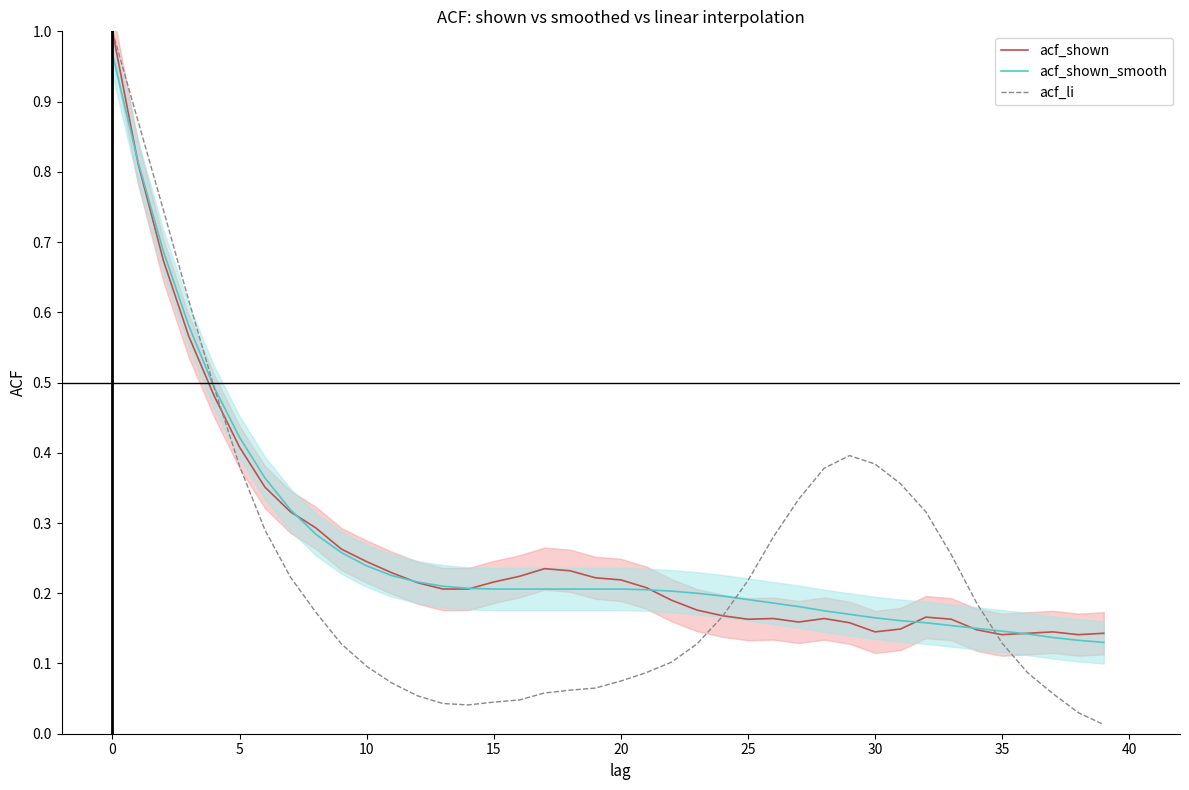

How many acf_shown values are between 0 and 1?

40